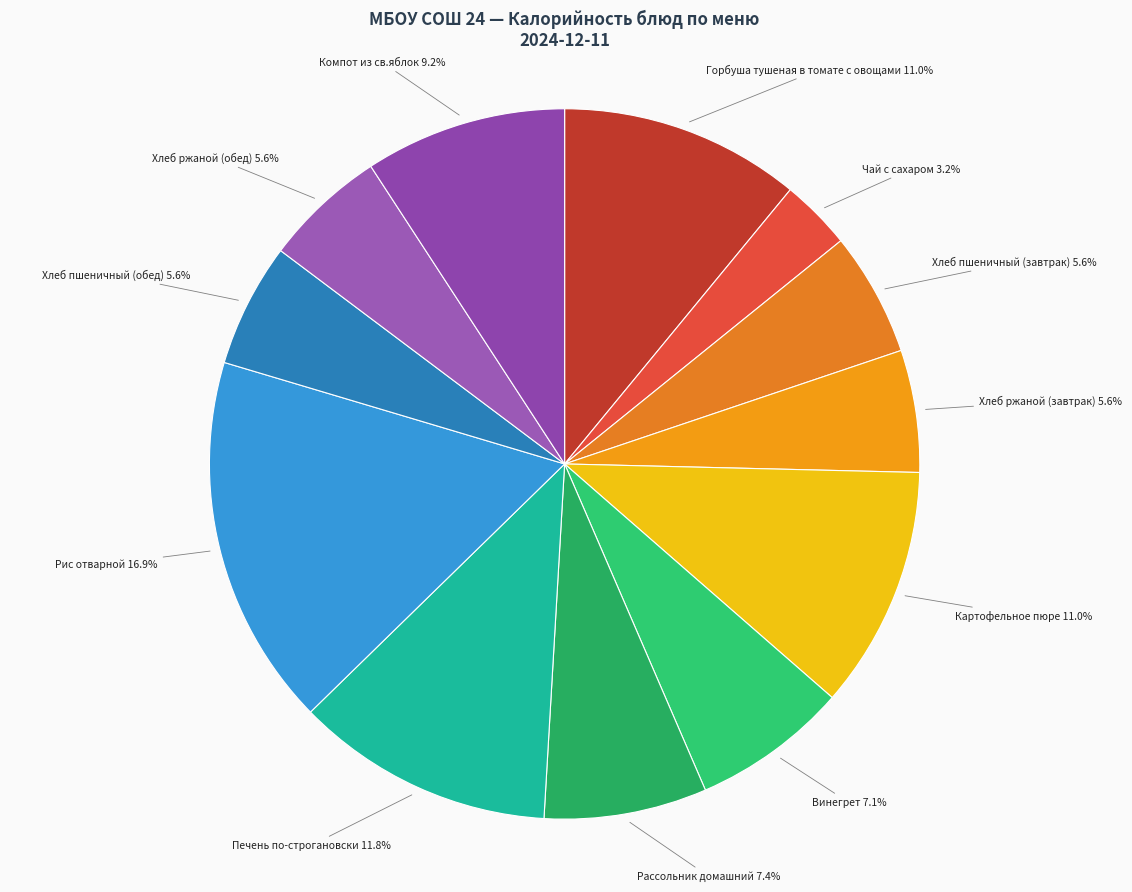

Which slice is the largest?

Рис отварной